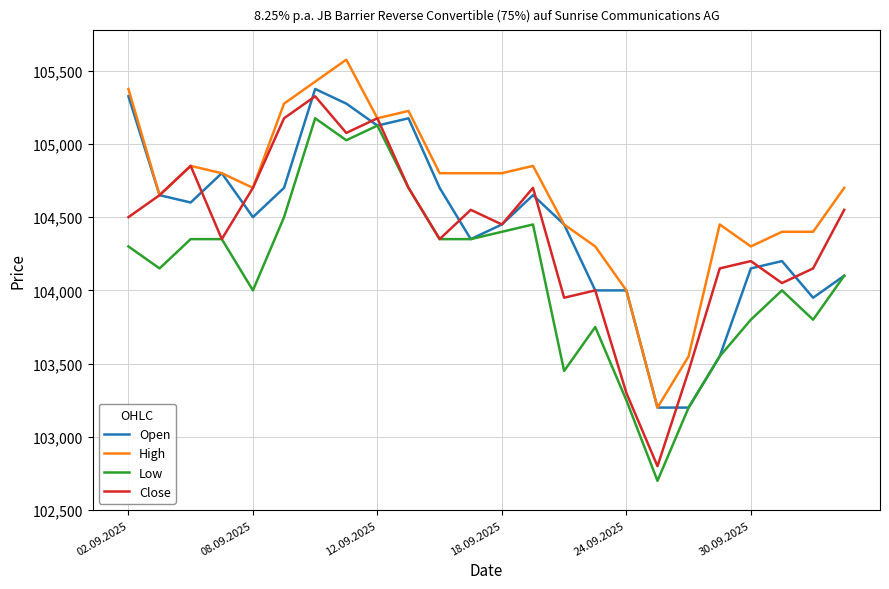

What is the maximum value shown in the chart?

105575